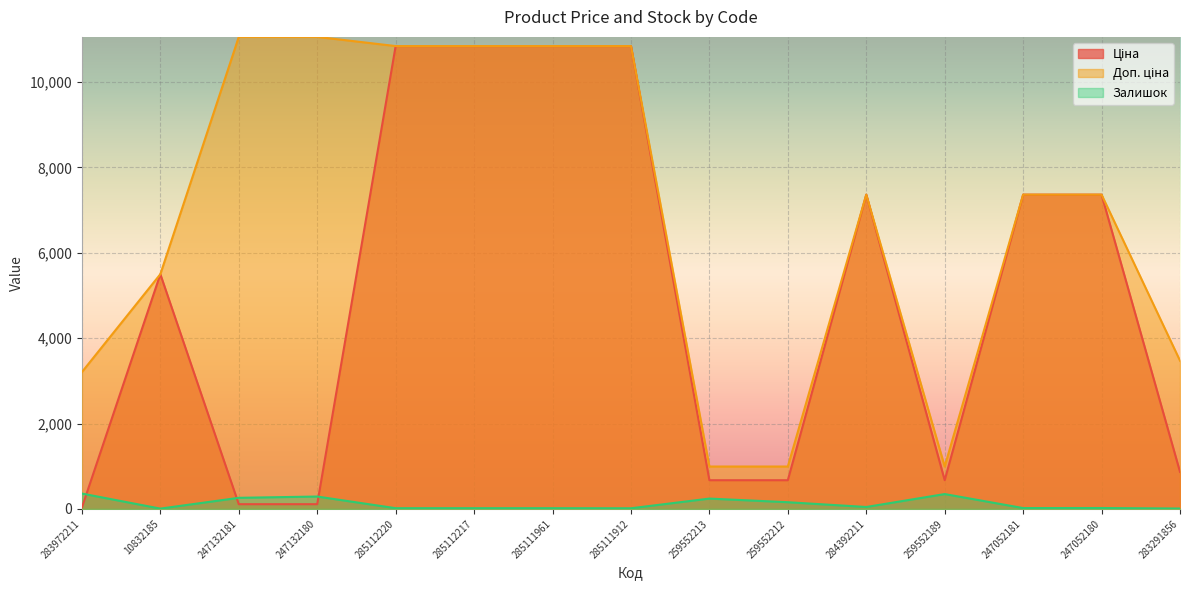

The value of Залишок at 247052181 is 27.8. True or false?

False